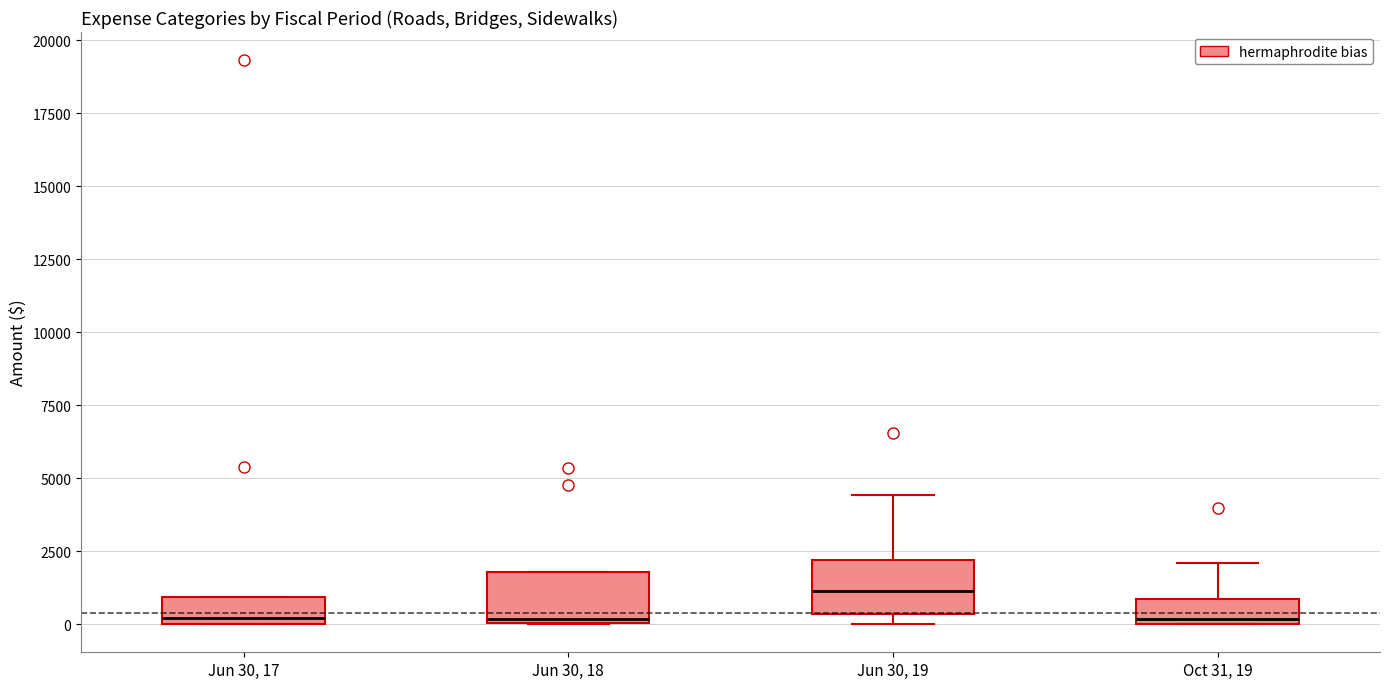

Reading left to right, read every box against the y-axis: the position of its median line, the range the box covers, and the ends of its whiskers. The values are not printed on the chart, so give them approximately, as read against the axis.

Jun 30, 17: median 0 (just above the box's lower edge), box 0 to 1000, whiskers 0 to 1000
Jun 30, 18: median 0, box 0 to 2000, whiskers 0 to 2000
Jun 30, 19: median 1000, box 500 to 2000, whiskers 0 to 4500
Oct 31, 19: median 0 (just above the box's lower edge), box 0 to 1000, whiskers 0 to 2000